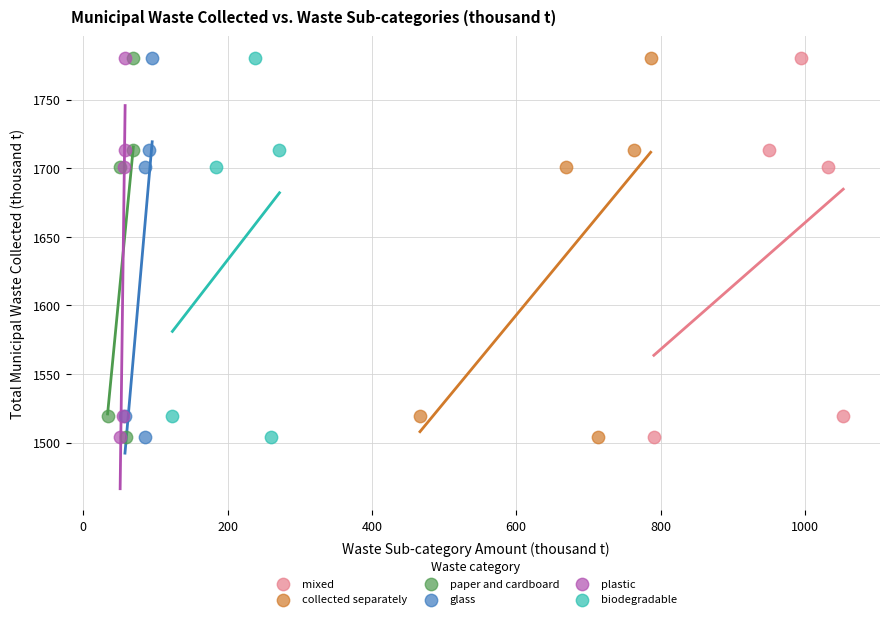

What are all the series names shown in the legend?

mixed, collected separately, paper and cardboard, glass, plastic, biodegradable